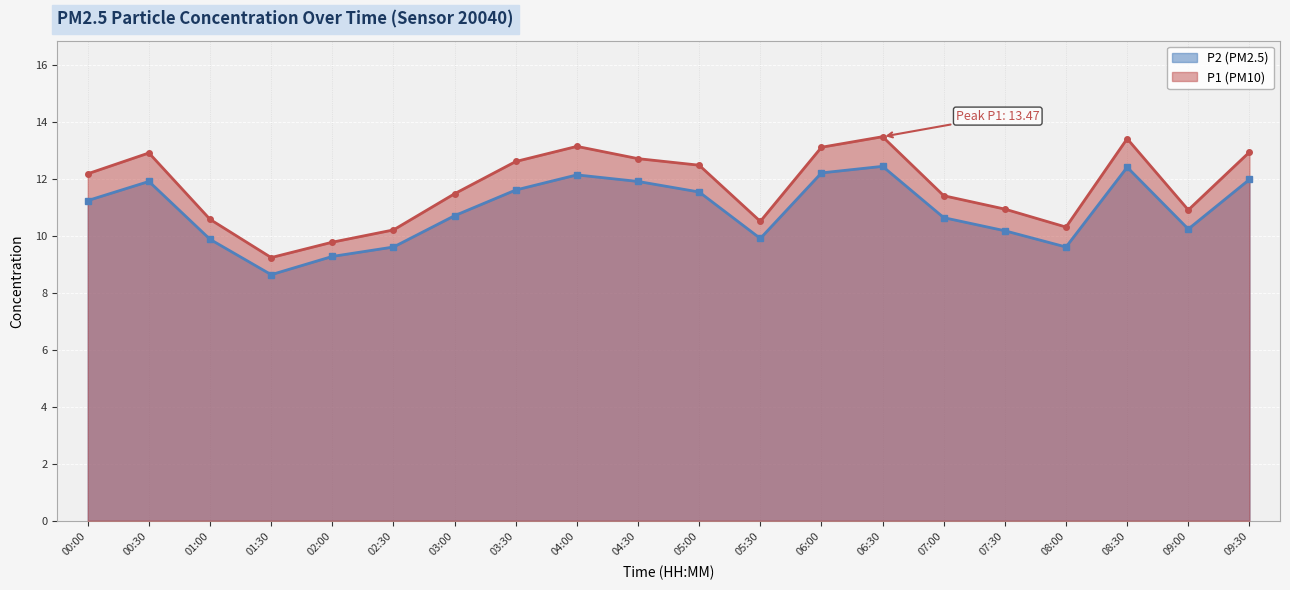

Reading right to left, what are all the values shown in this chart?

P1 line: 12.9	10.9	13.4	10.3	10.9	11.4	13.5	13.1	10.5	12.5	12.7	13.1	12.6	11.5	10.2	9.8	9.2	10.6	12.9	12.2
P2 line: 12.0	10.2	12.4	9.6	10.2	10.6	12.4	12.2	9.9	11.5	11.9	12.1	11.6	10.7	9.6	9.3	8.6	9.9	11.9	11.2